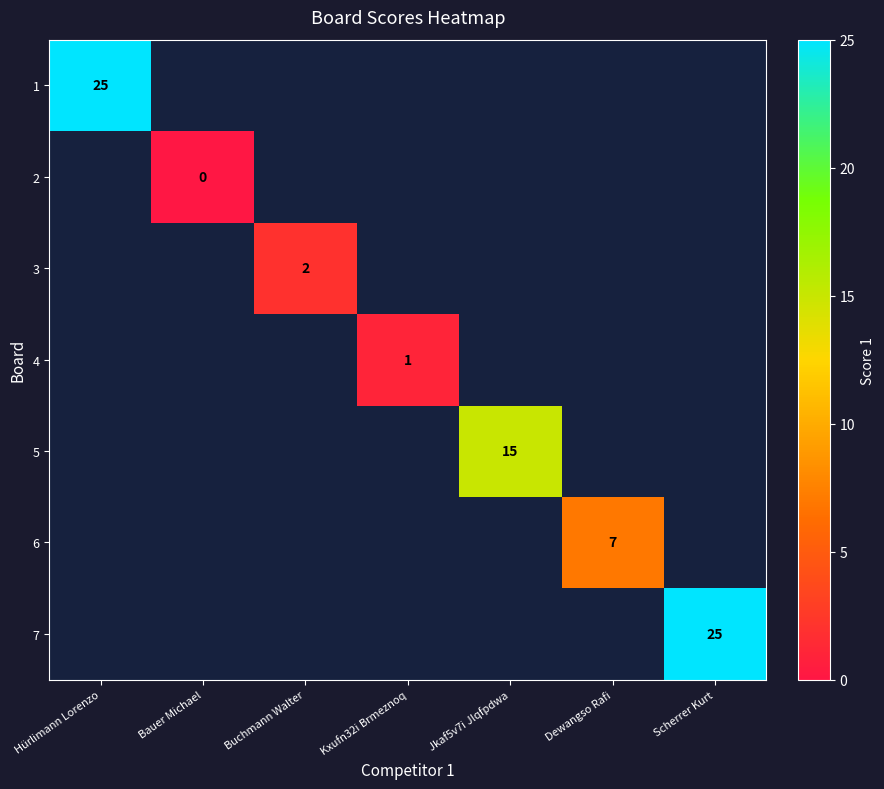

The value of 7 at Scherrer Kurt is 25. True or false?

True